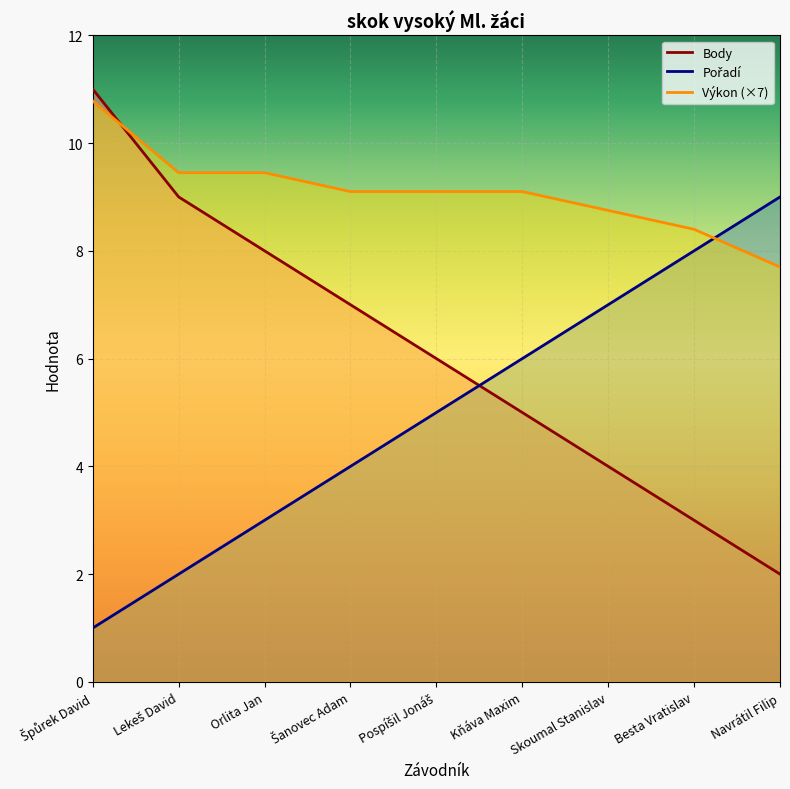

What is the difference between the highest and lowest values at Pospíšil Jonáš?

4.1